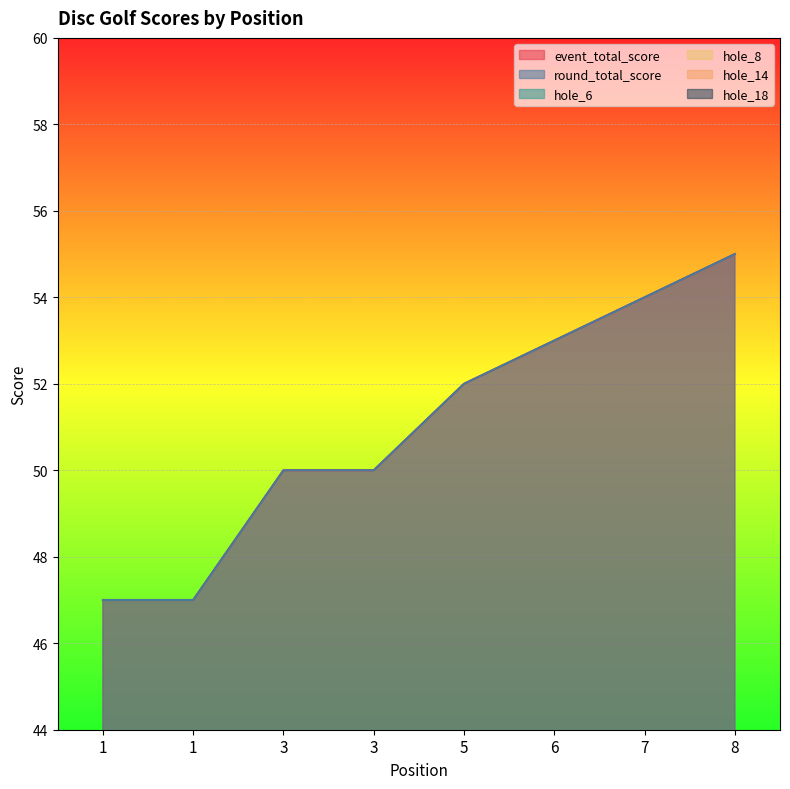

Which series changed the most between 1 and 3?

event_total_score